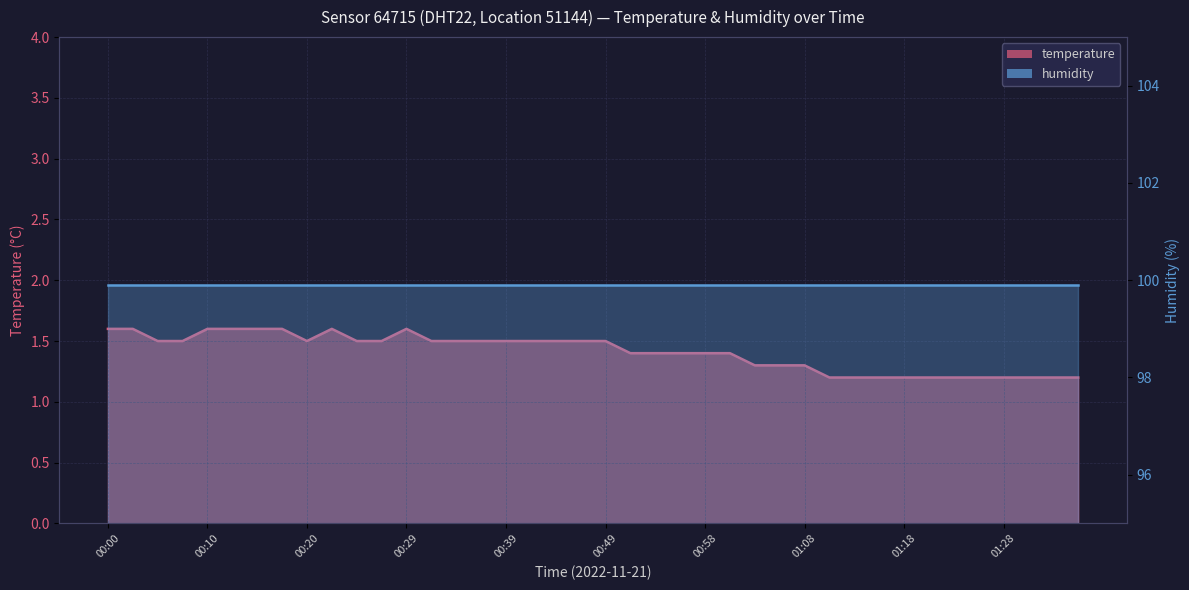

Reading left to right, what are all the values shown in this chart?

00:00=1.6	00:03=1.6	00:05=1.5	00:07=1.5	00:10=1.6	00:12=1.6	00:15=1.6	00:17=1.6	00:20=1.5	00:22=1.6	00:24=1.5	00:27=1.5	00:29=1.6	00:32=1.5	00:34=1.5	00:37=1.5	00:39=1.5	00:41=1.5	00:44=1.5	00:46=1.5	00:49=1.5	00:51=1.4	00:54=1.4	00:56=1.4	00:58=1.4	01:01=1.4	01:03=1.3	01:06=1.3	01:08=1.3	01:11=1.2	01:13=1.2	01:16=1.2	01:18=1.2	01:21=1.2	01:23=1.2	01:25=1.2	01:28=1.2	01:30=1.2	01:33=1.2	01:35=1.2